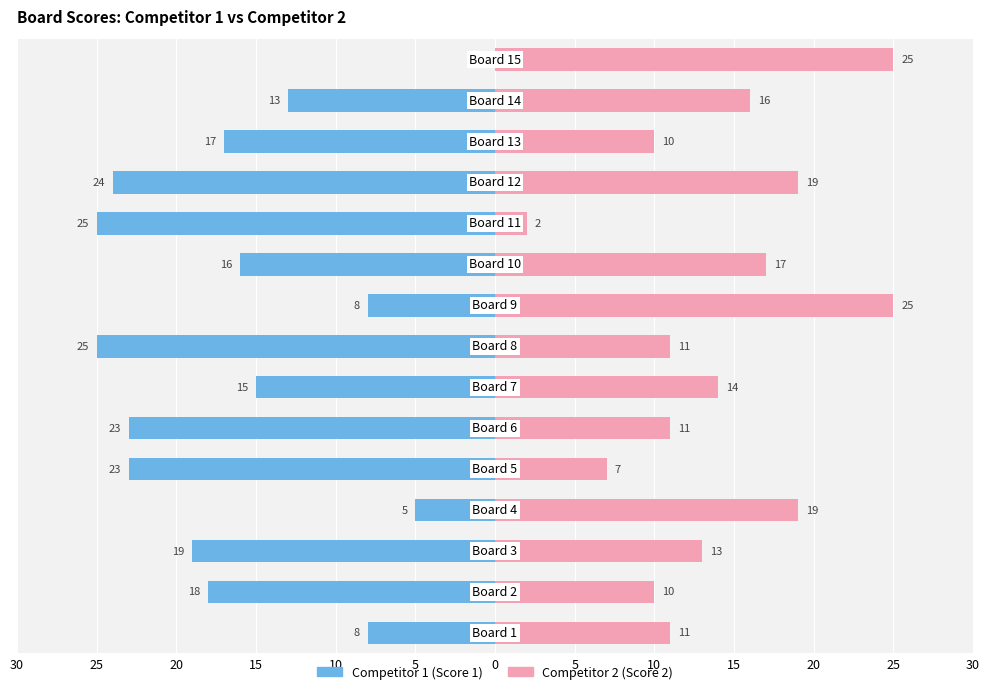

Which series has the largest range (max minus min)?

Competitor 1 (Score 1)